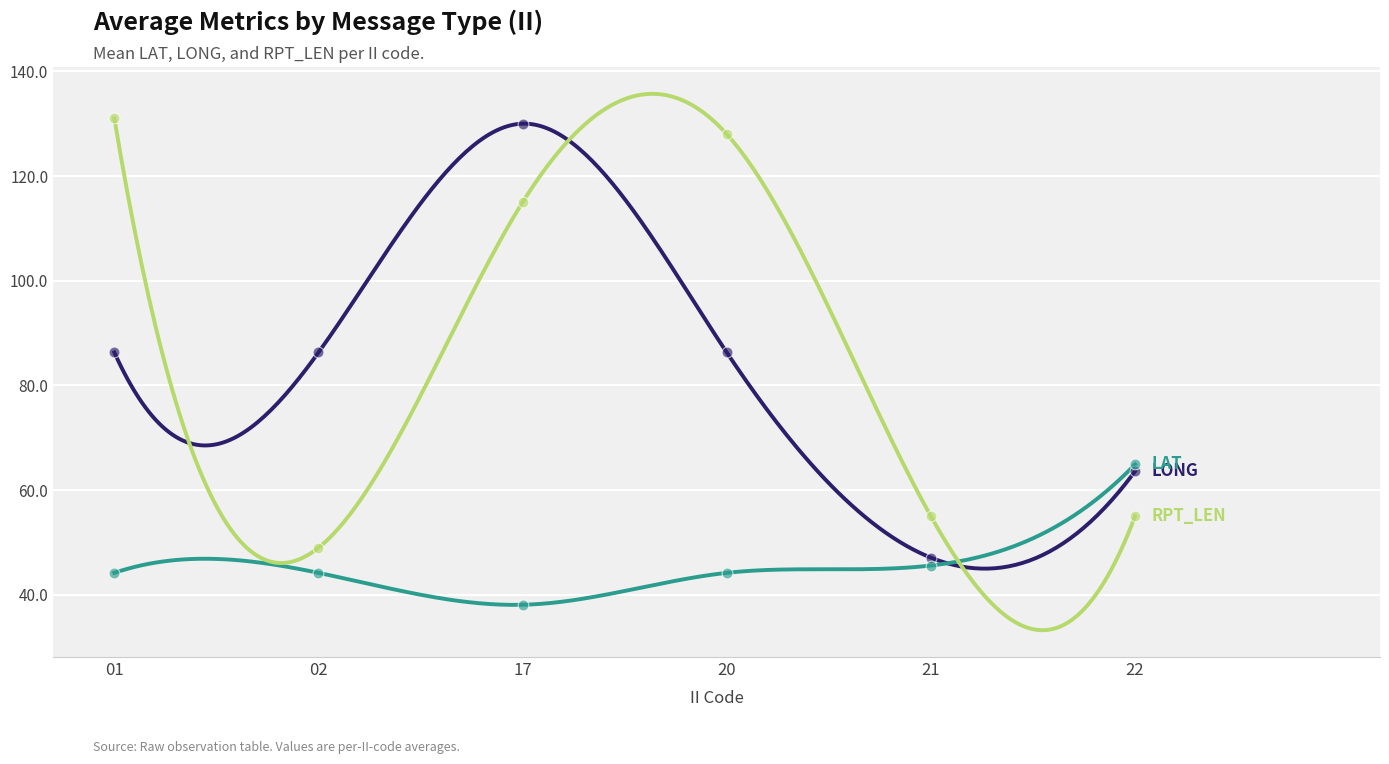

What are all the series names shown in the legend?

LONG, LAT, RPT_LEN